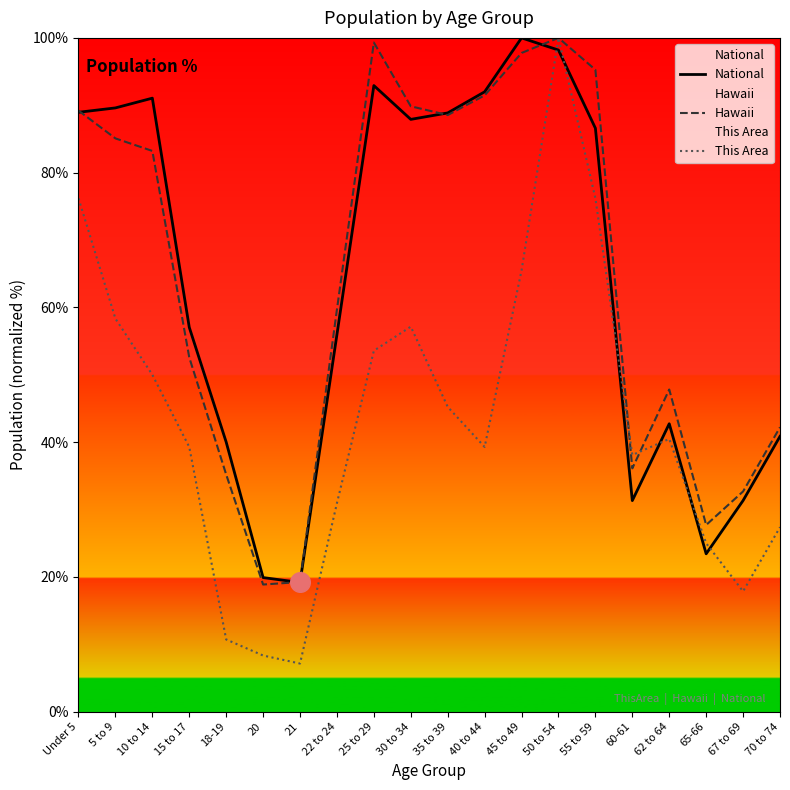

Which series contains the highest Y value?

National